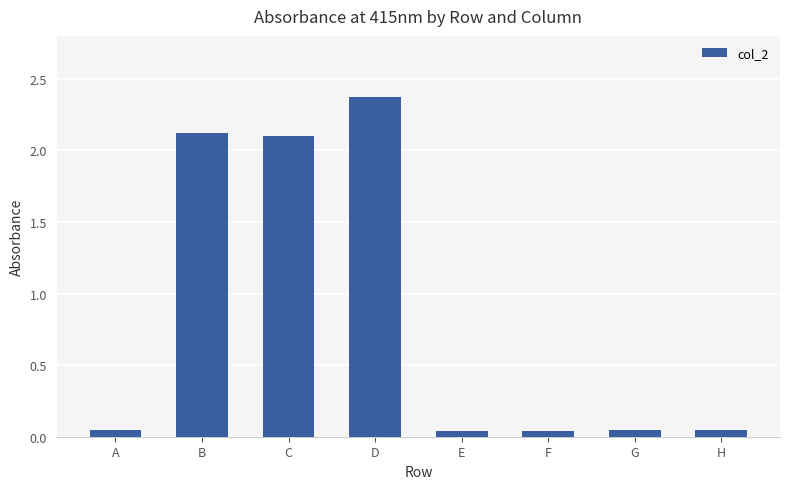

Does the chart contain stacked bars?

No